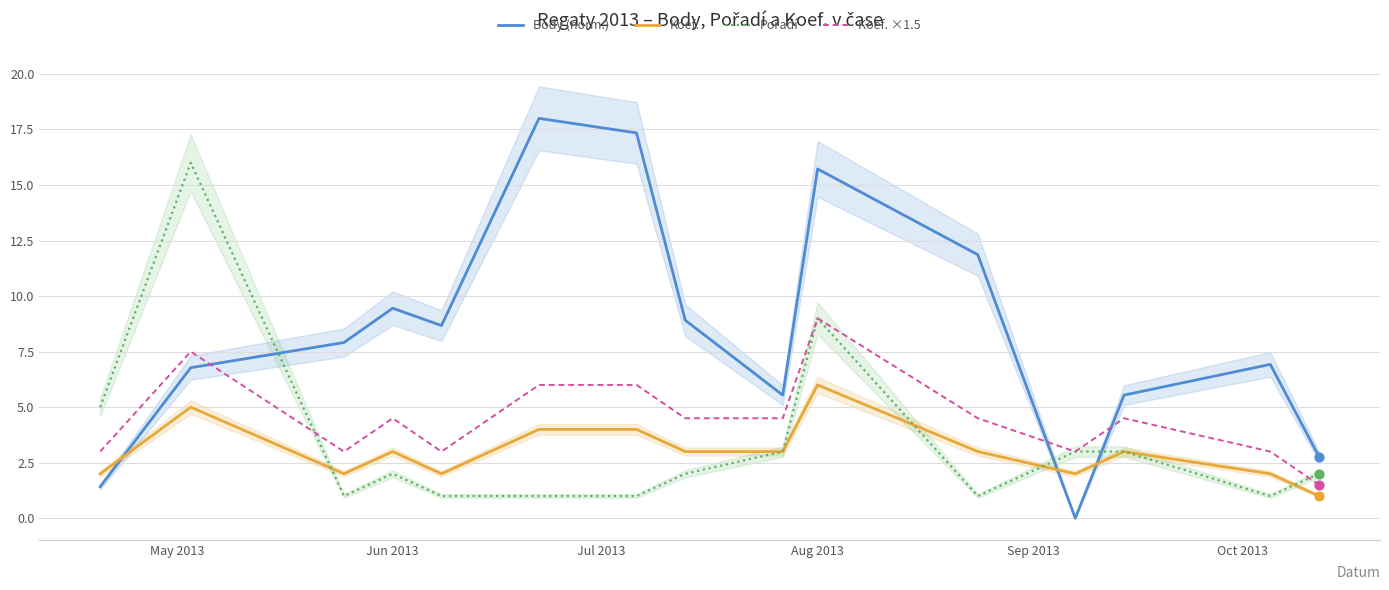

Which series has the largest Y range (max minus min)?

Body (norm.)